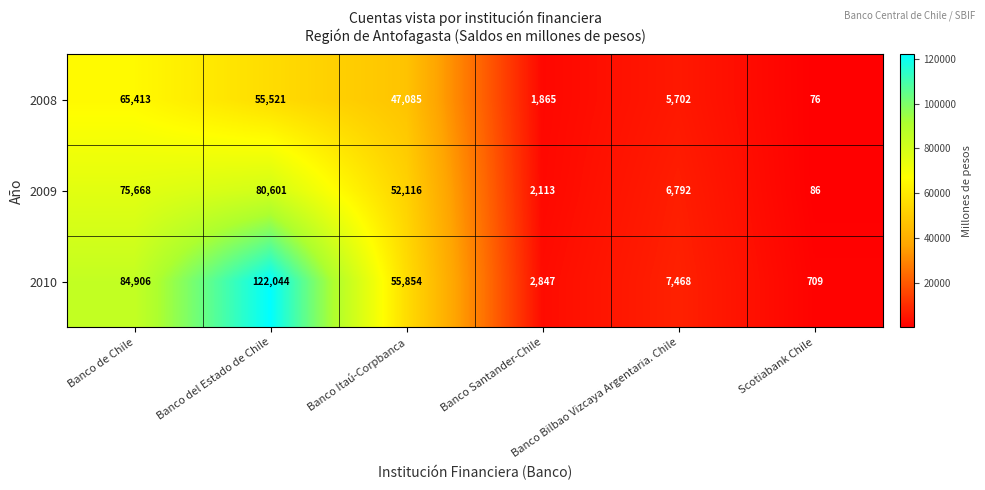

At how many categories does at least one series exceed 120705?

1